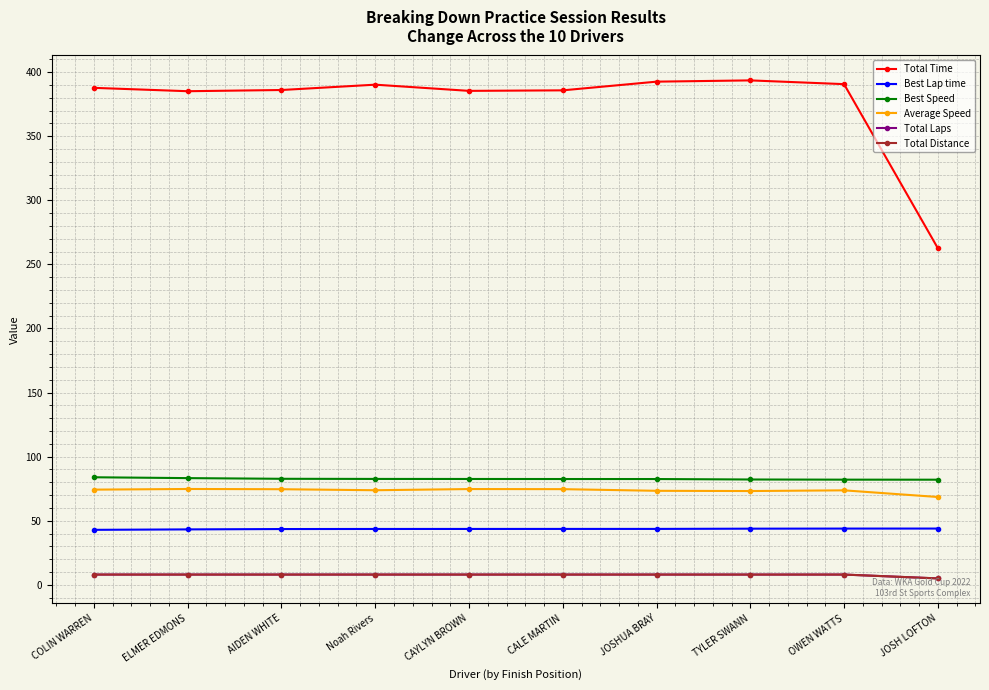

At Noah Rivers, list the series in order from smallest to largest.

Total Laps, Total Distance, Best Lap time, Average Speed, Best Speed, Total Time